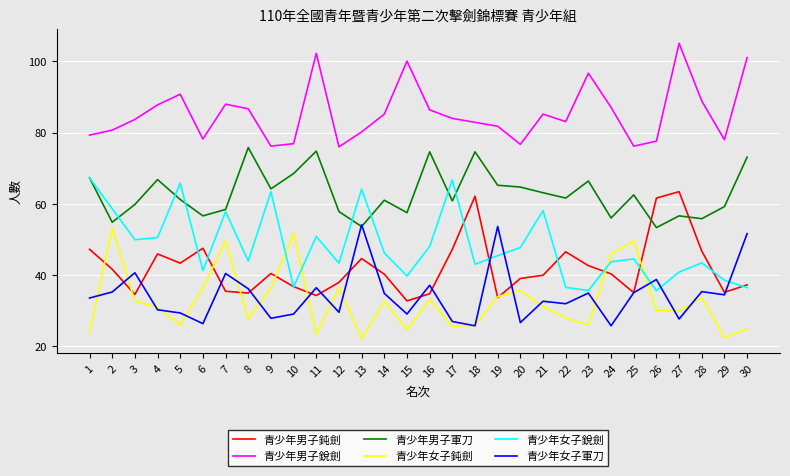

What is the difference between the highest and lowest values at 28?

55.3